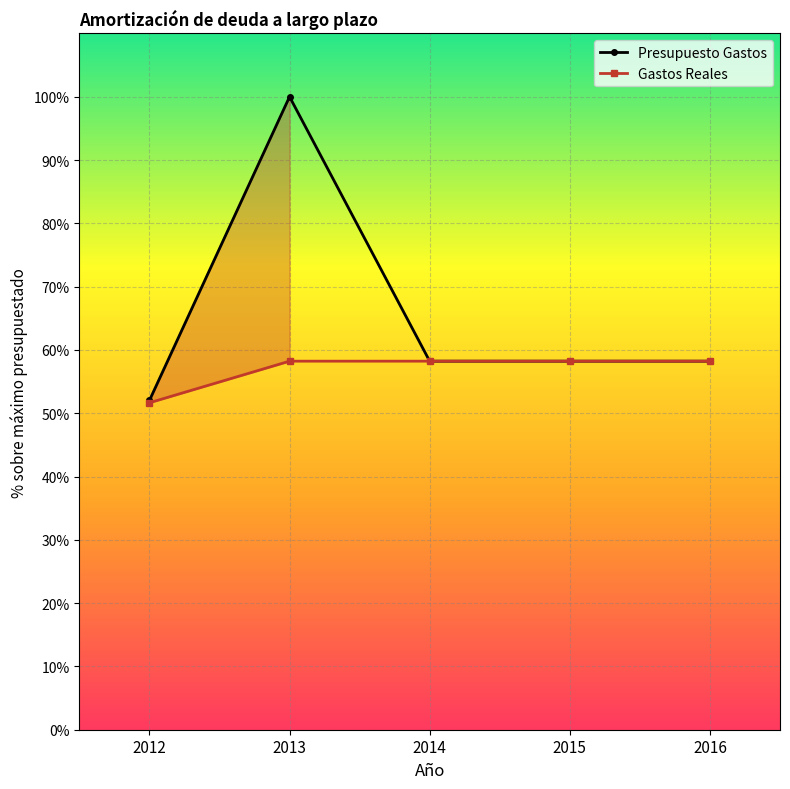

What is the sum of the Gastos Reales values at 2012 and 2015?

109.9